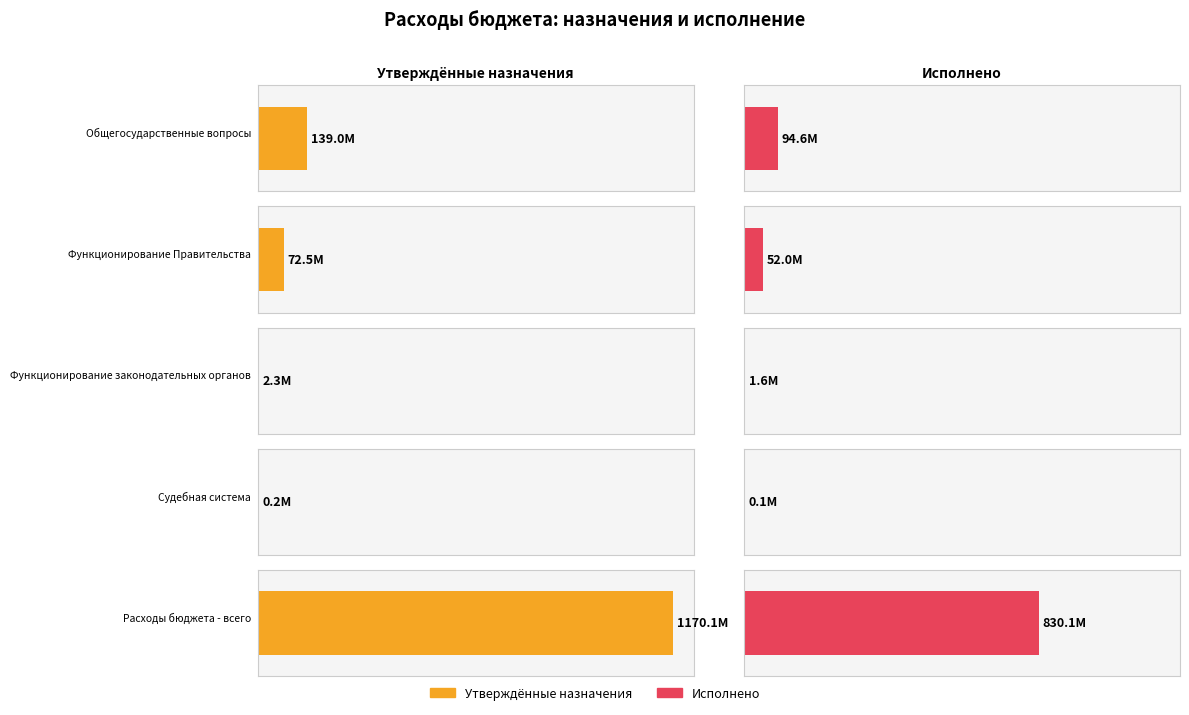

What is the difference between the maximum and minimum values in the Исполнено (консол.) series?

830008942.0